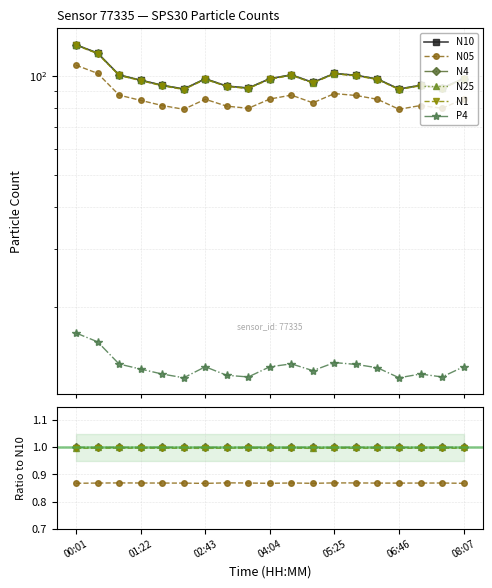

Is this an area chart (filled region under the line)?

No